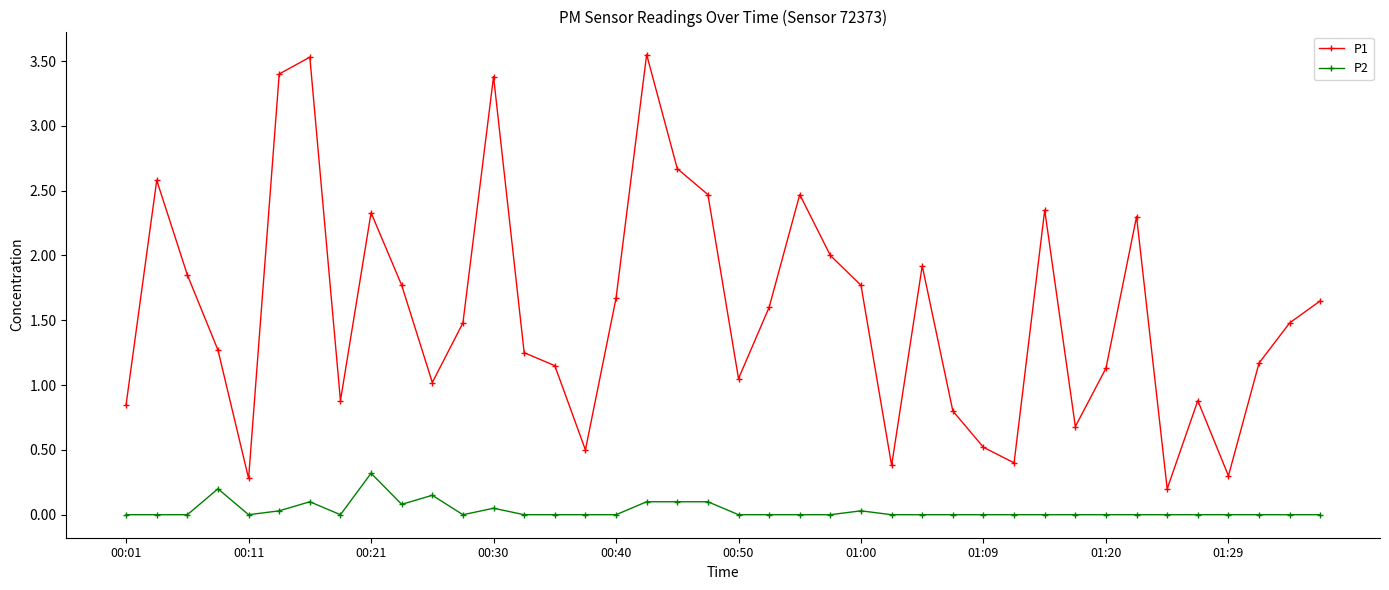

What is the difference between the maximum and second lowest values in the P1 series?

3.3